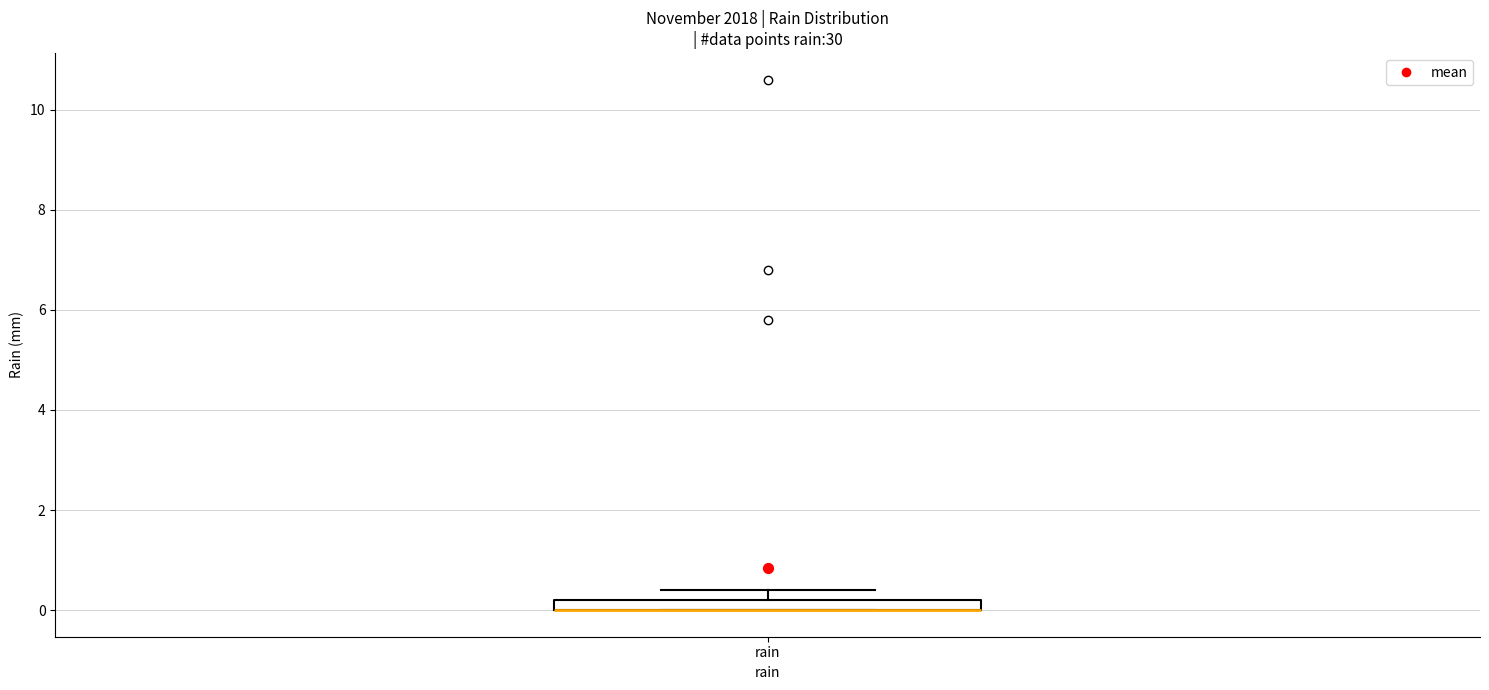

Where is the lower edge of the box for rain on the y-axis? The values are not printed on the chart, so give them approximately, as read against the axis.

0.0